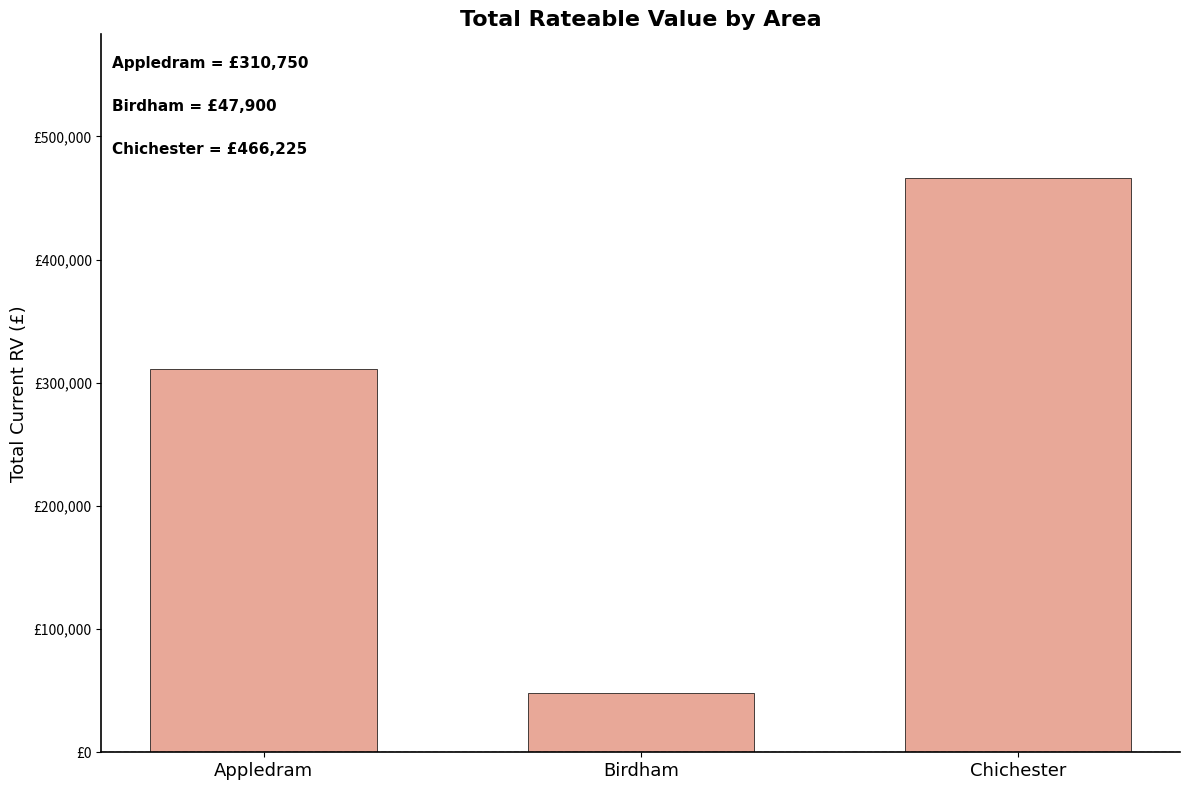

Does the chart contain any negative values?

No